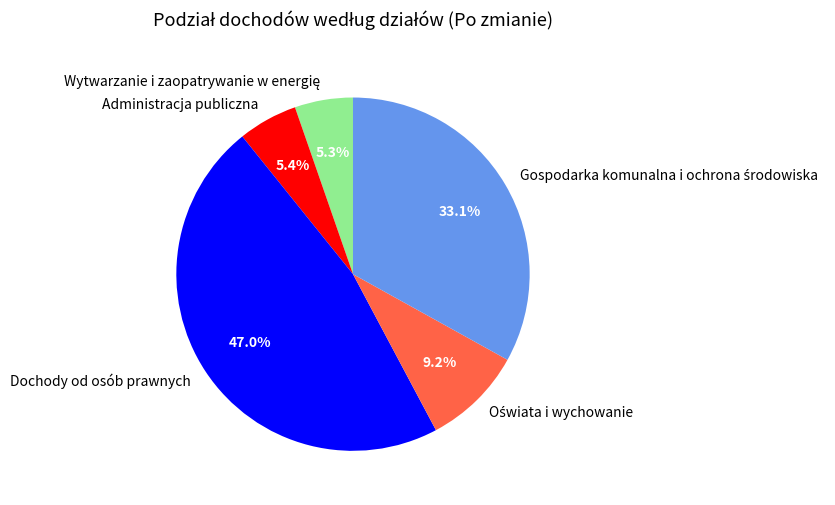

Which slice is the largest?

Dochody od osób prawnych